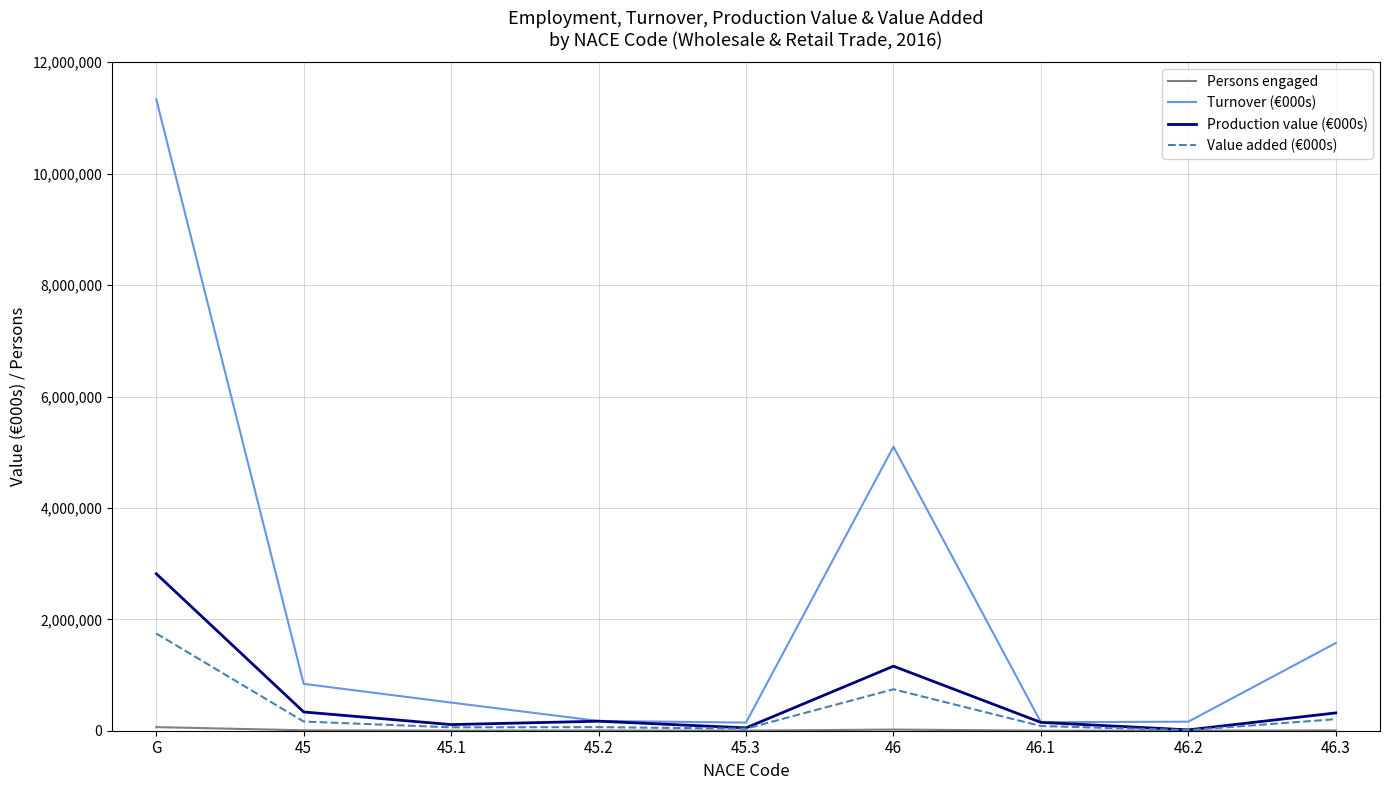

At which label does Turnover (€000s) reach its peak?

G